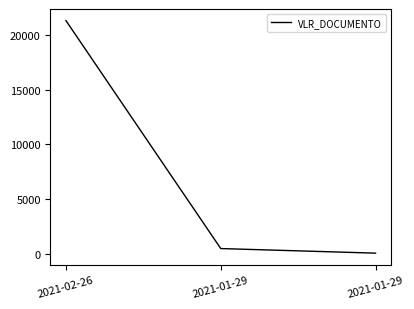

How many lines are shown in the chart?

1